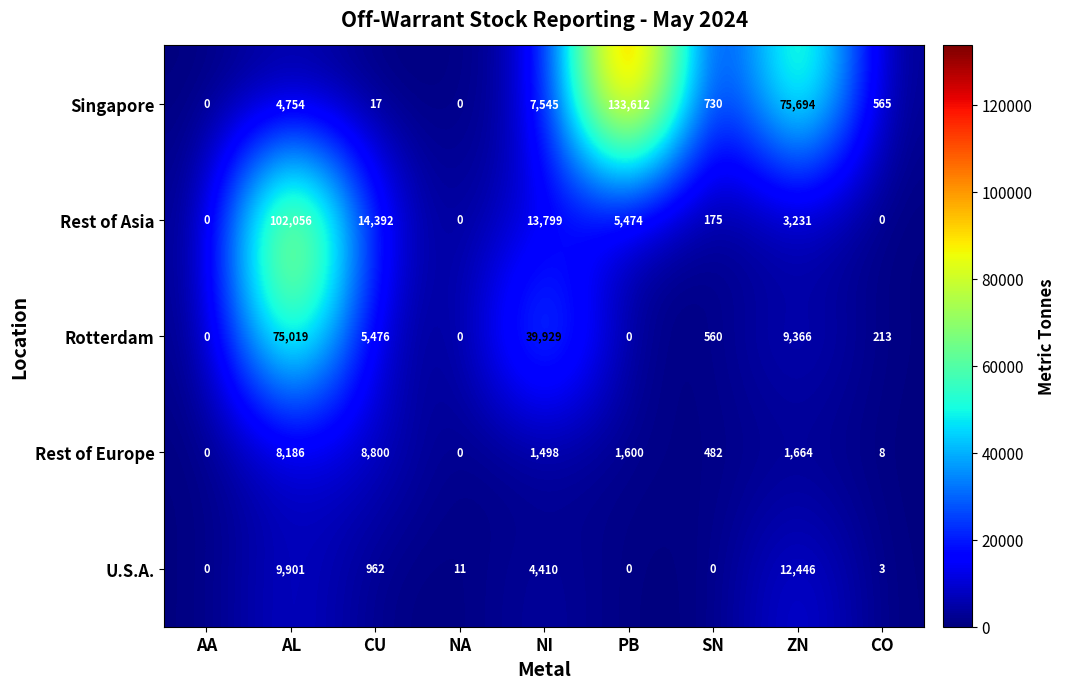

Which series has the largest range (max minus min)?

Singapore